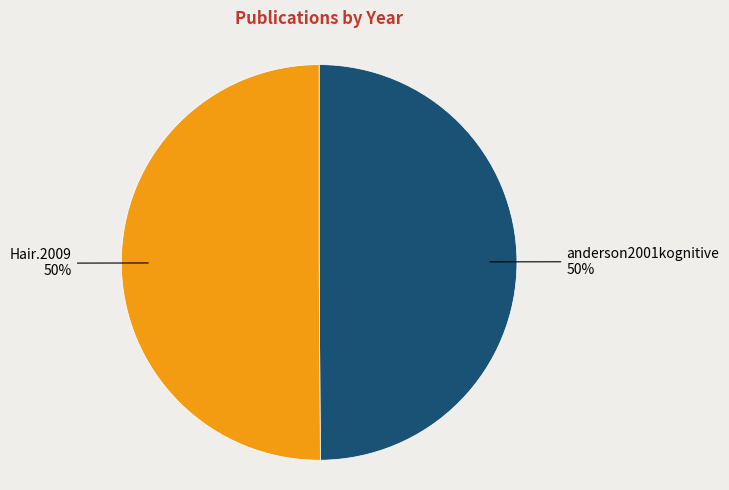

To the nearest percent, what portion does Hair.2009 represent?

50%